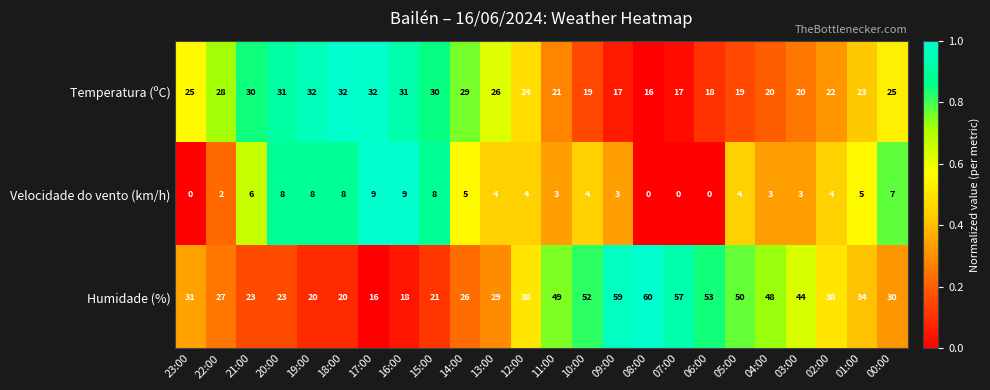

Which label corresponds to the largest value in the chart?

08:00